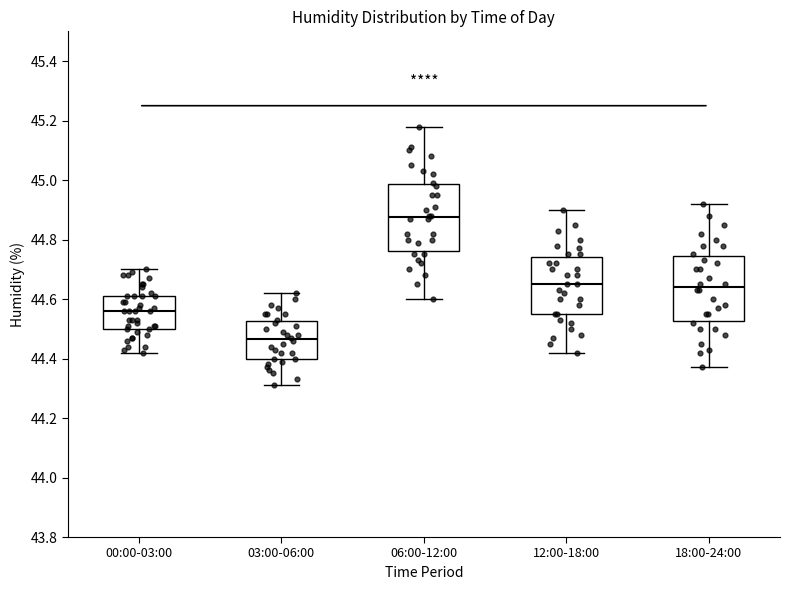

Where does the median line of the box for 03:00-06:00 sit on the y-axis? The values are not printed on the chart, so give them approximately, as read against the axis.

44.46